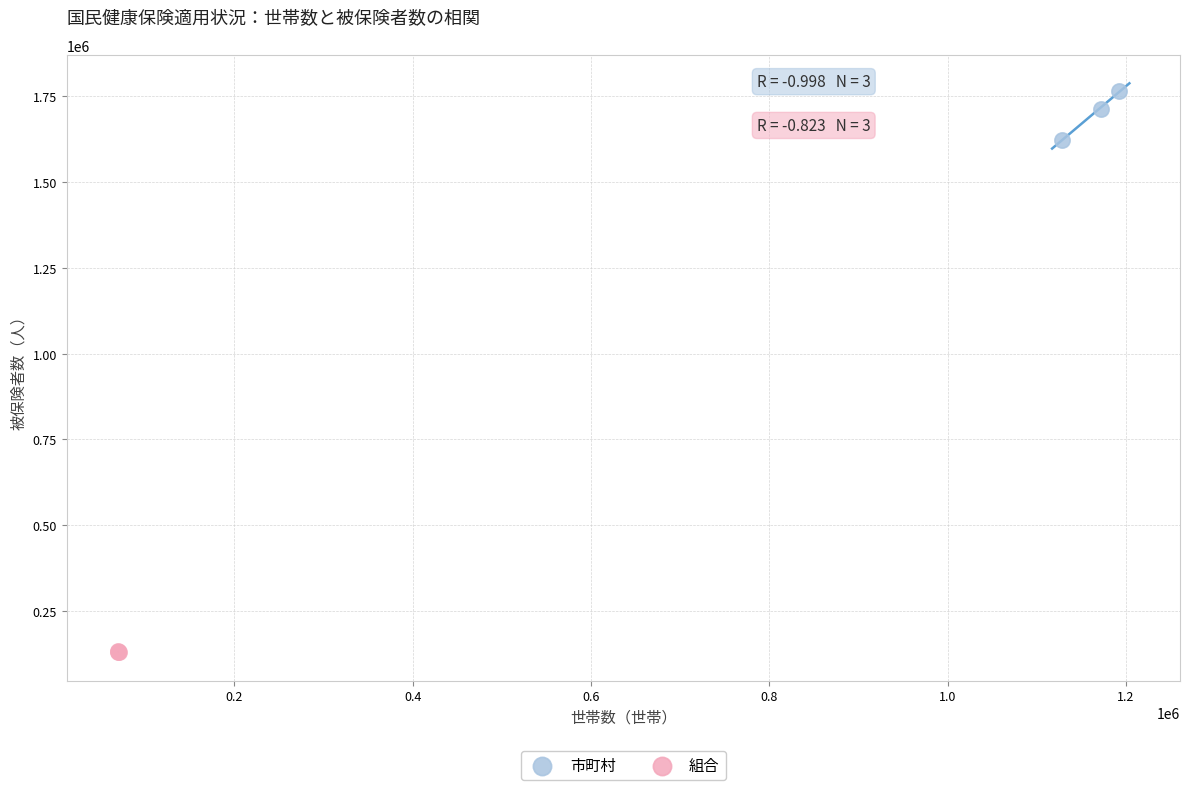

Which series contains the highest Y value?

市町村